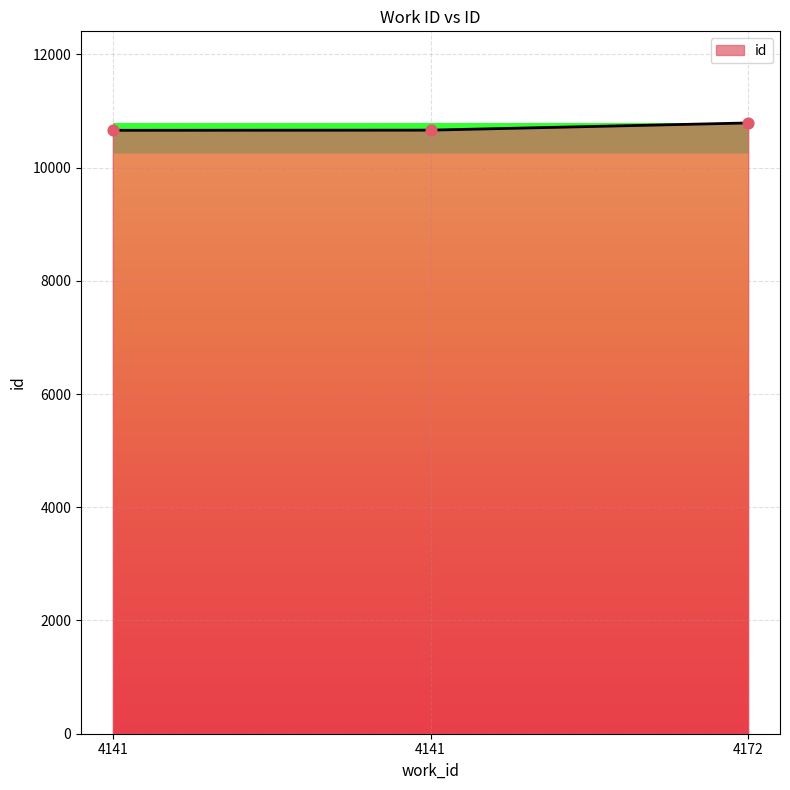

What is the ratio of the value at 4141 to the value at 4141?

1.0